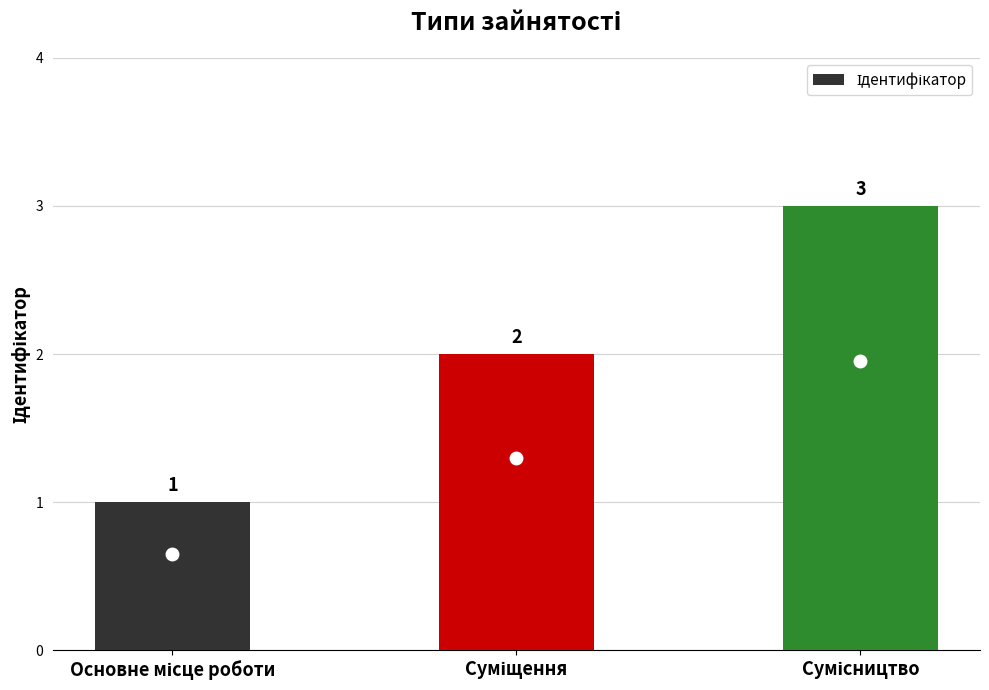

What is the sum of all values?

6